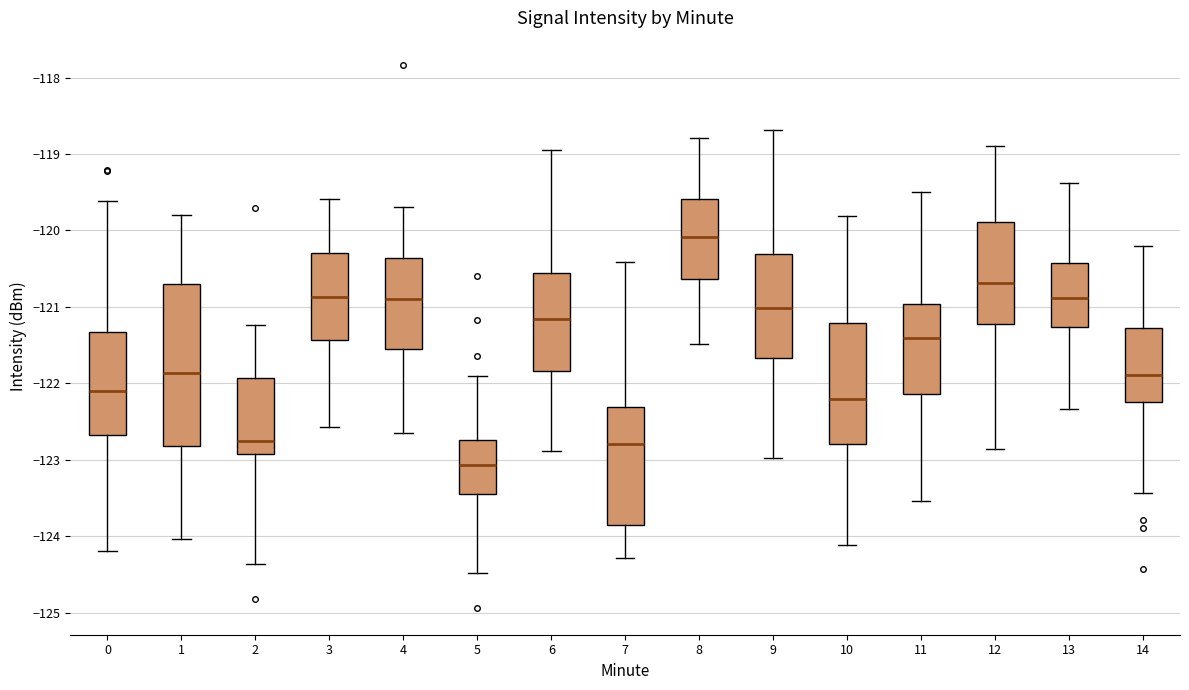

Where does the median line of the box at x = 7 sit on the y-axis? The values are not printed on the chart, so give them approximately, as read against the axis.

-122.8